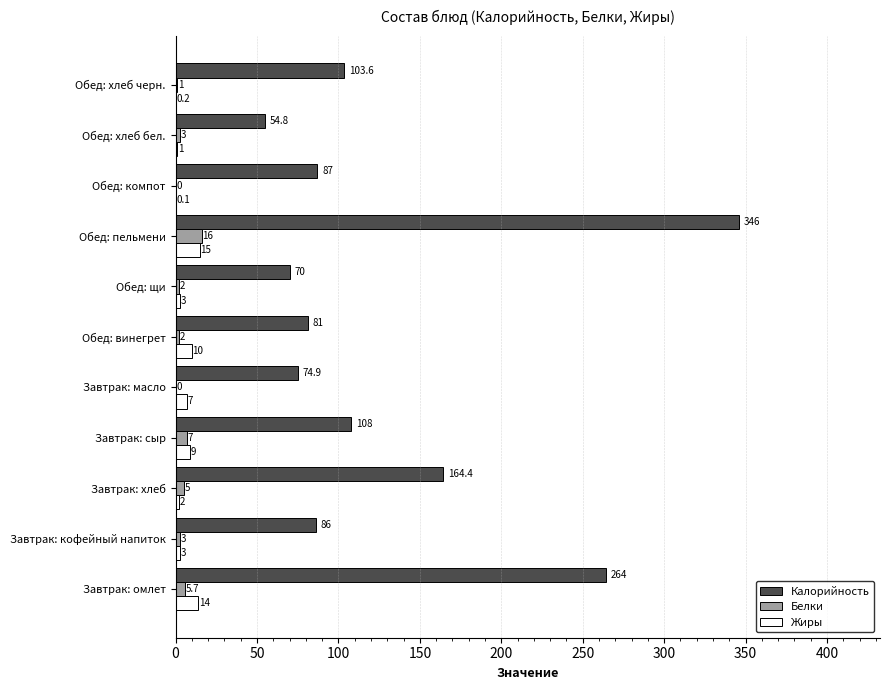

Which series has the largest range (max minus min)?

Калорийность